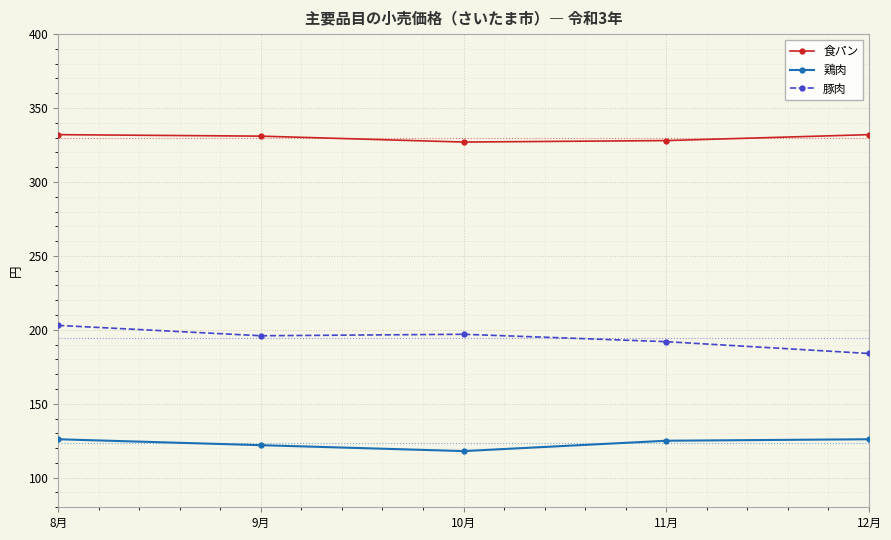

True or false: 豚肉 and 鶏肉 cross at least once.

False